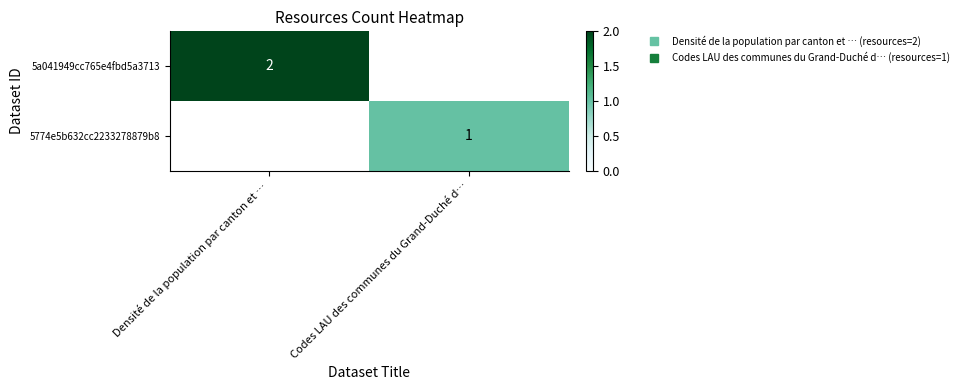

How many series are shown in this chart?

2